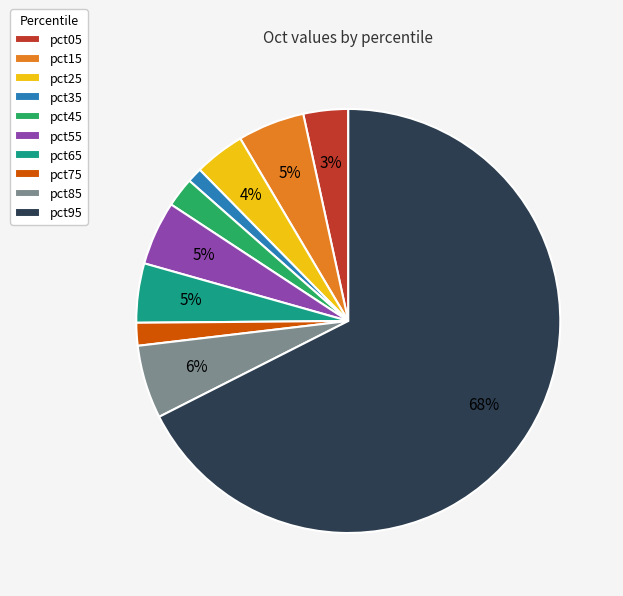

How many slices are in this pie chart?

10